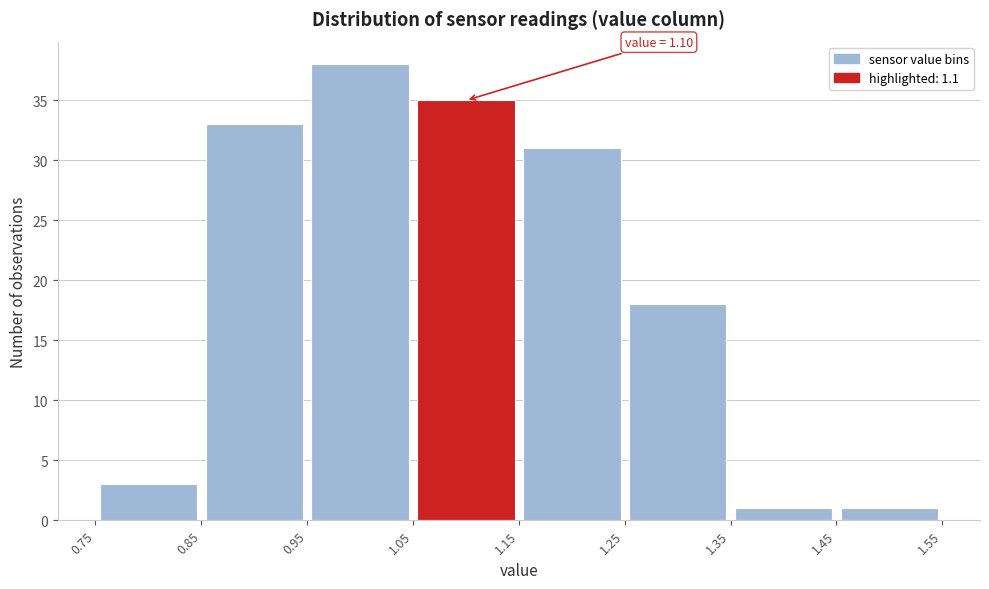

Over which range of the x-axis is the bar tallest?

0.95 to 1.05